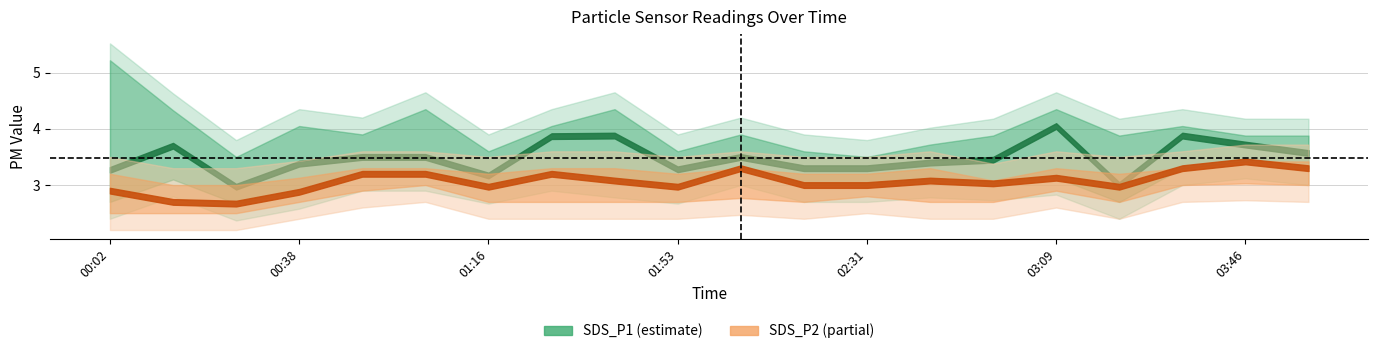

True or false: SDS_P2_lo has a value of 0.7 at 01:04.

False